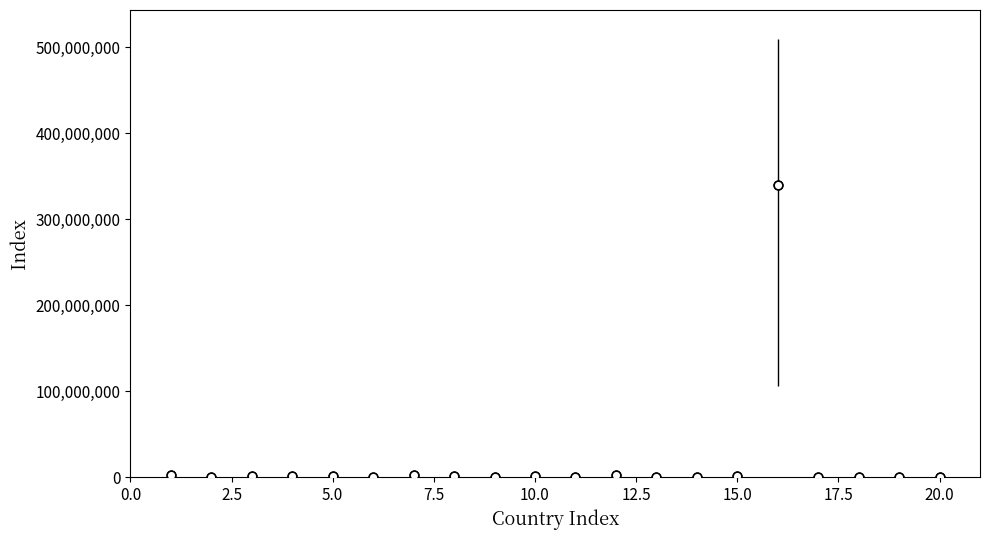

What is the range of X values (max minus min)?

19